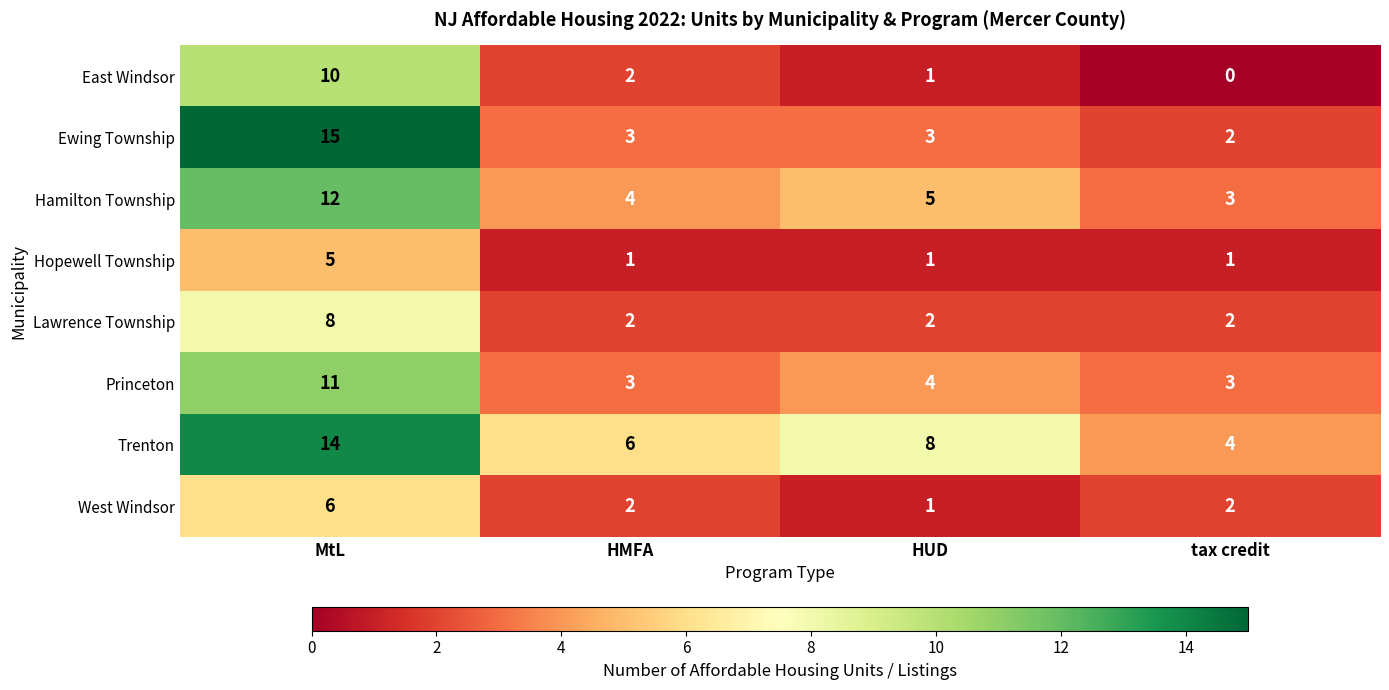

What is the average value of the Hamilton Township series?

6